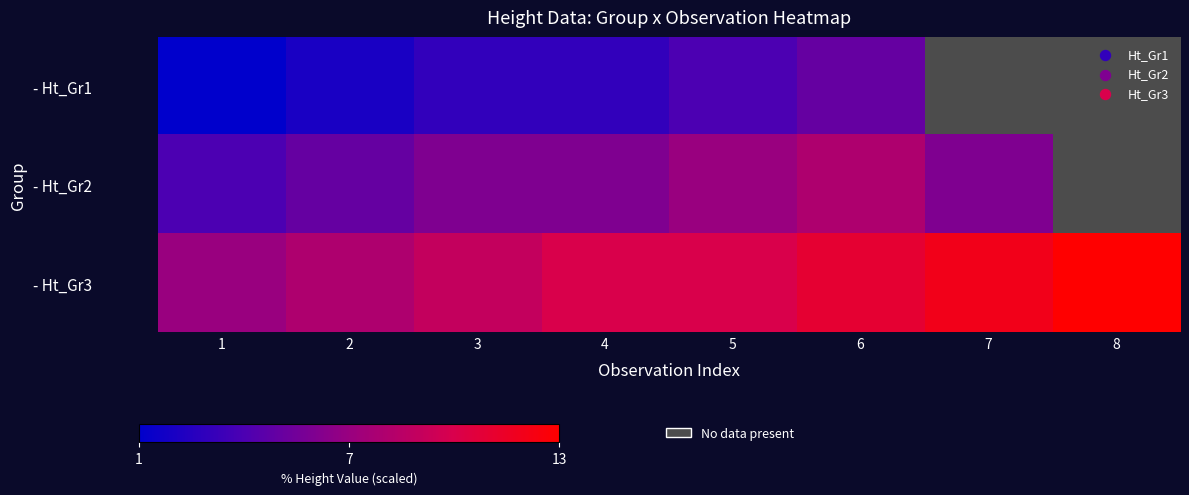

How many values in the - Ht_Gr1 series are below 4?

4